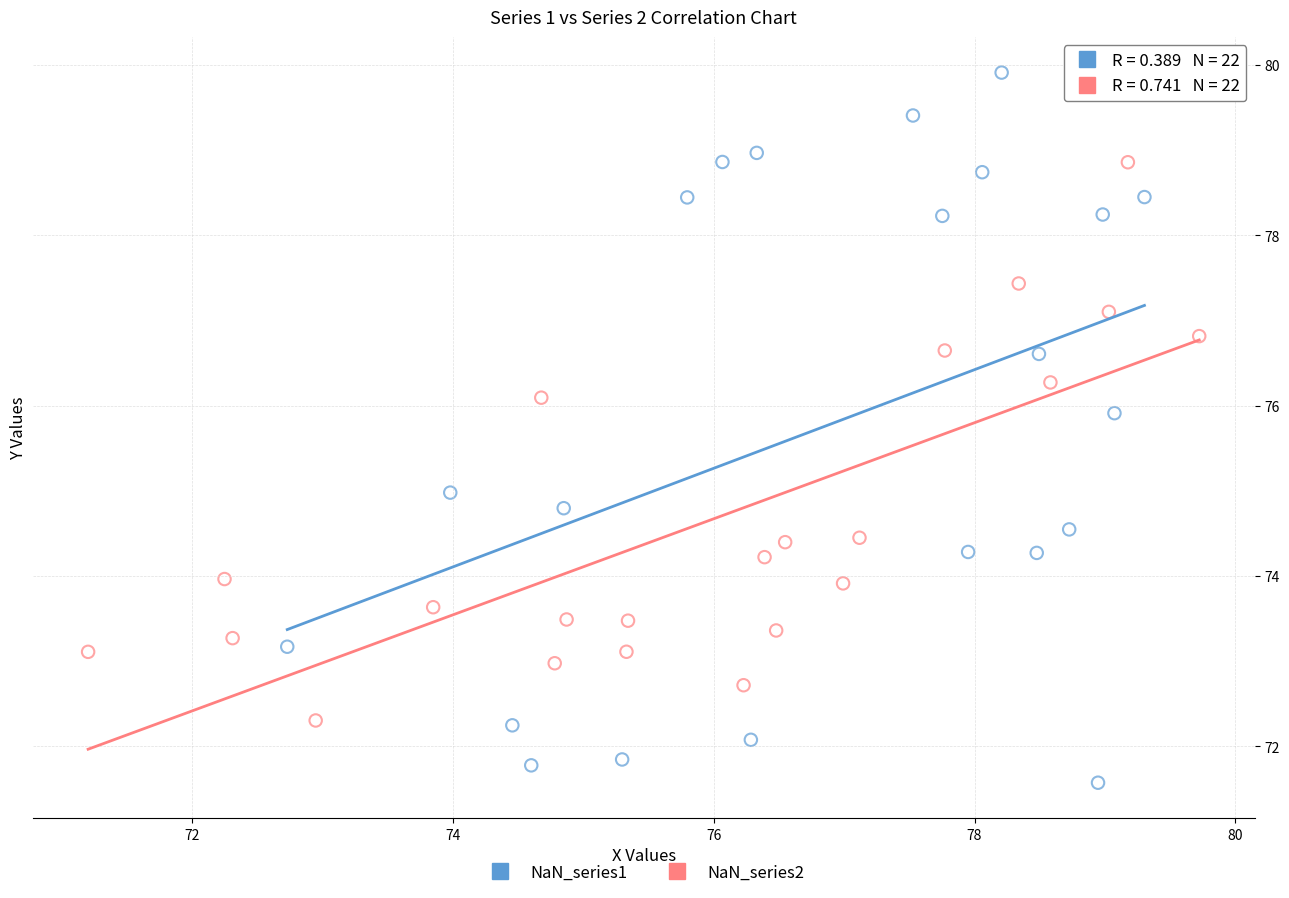

What are all the series names shown in the legend?

NaN_series1, NaN_series2